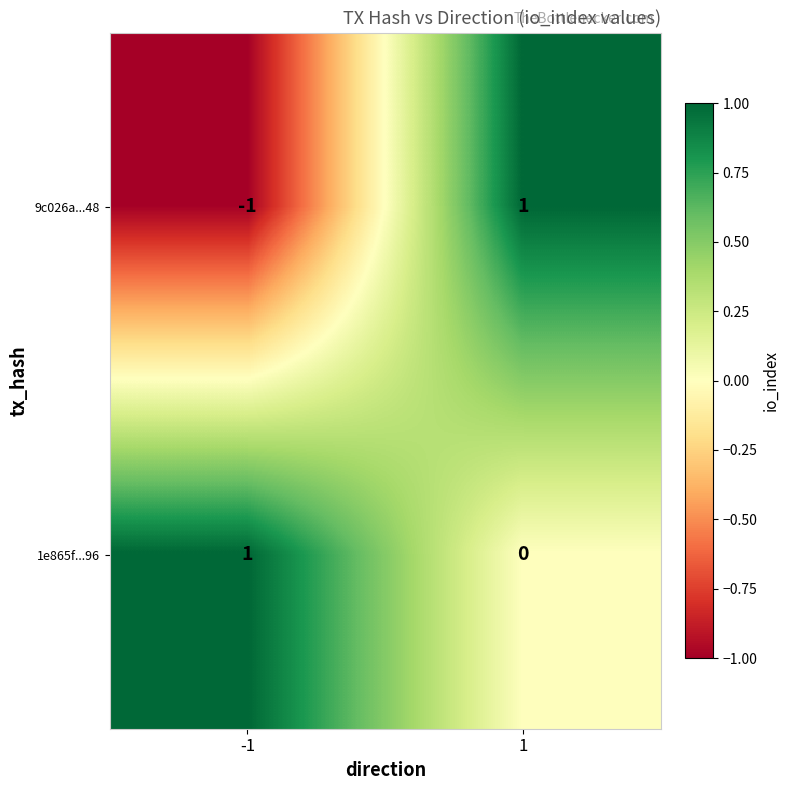

At 1, list the series in order from largest to smallest.

9c026a...48, 1e865f...96